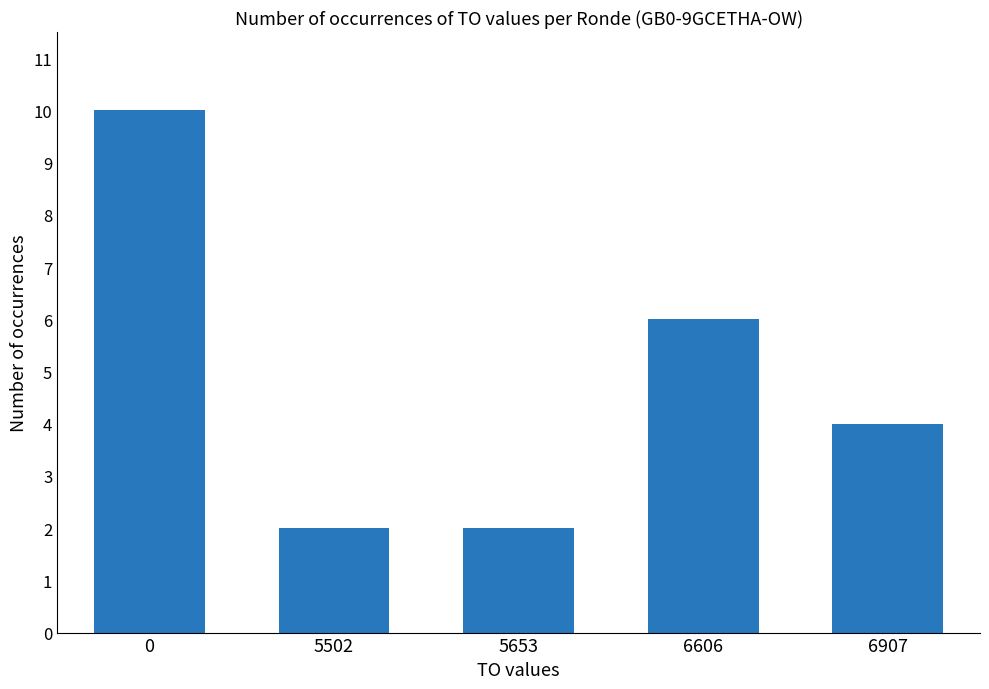

What is the change in value from 5502 to 6606?

+4